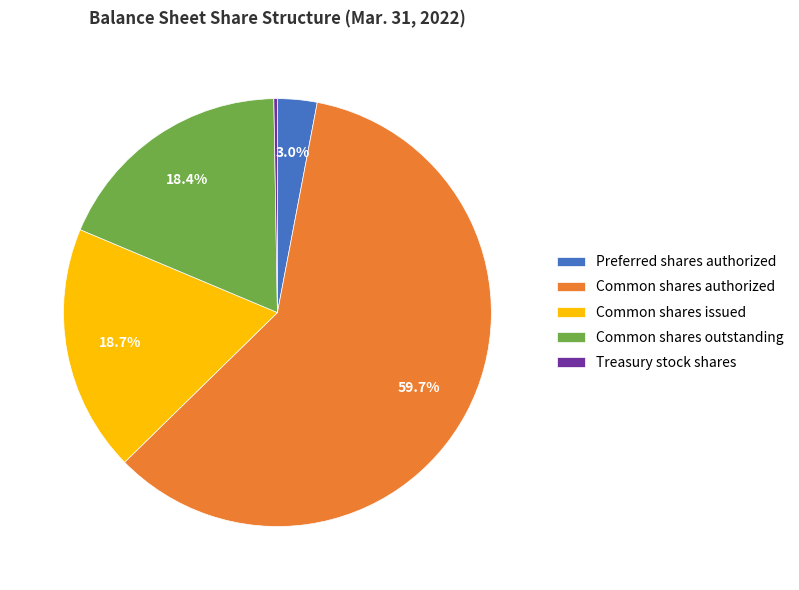

Which slice is the largest?

Common shares authorized